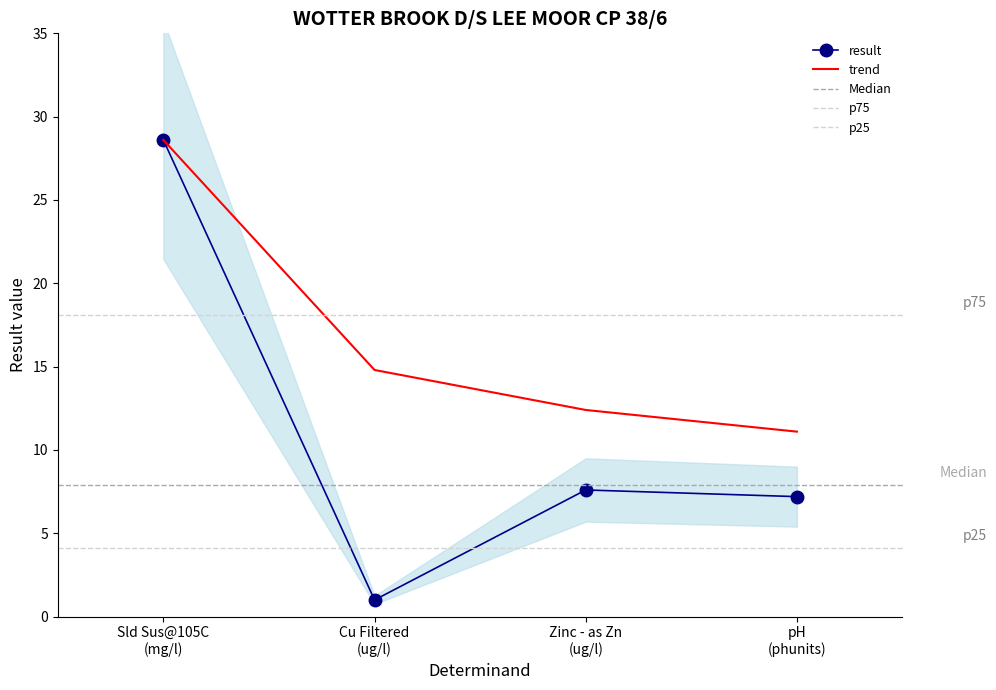

What is the highest value of the trend series?

28.6